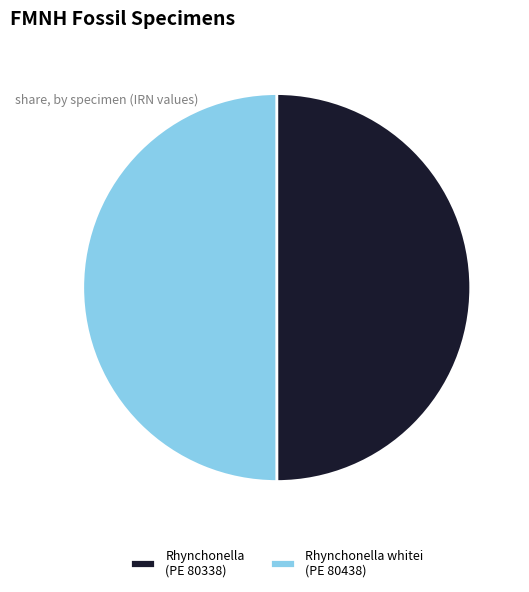

What is the ratio of the value at Rhynchonella (PE 80338) to the value at Rhynchonella whitei (PE 80438)?

1.0